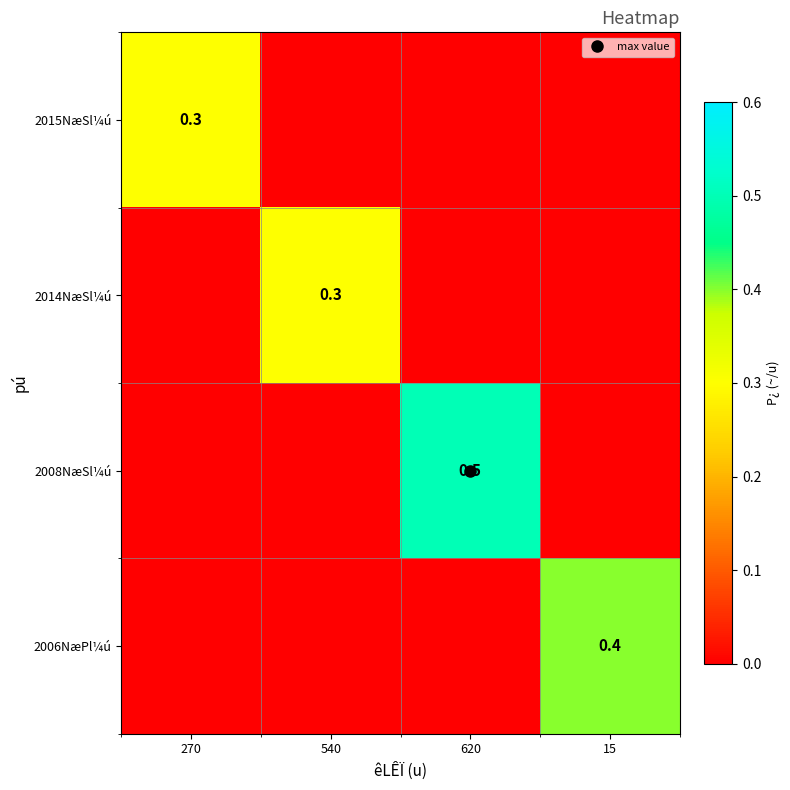

What is the highest value of the 2008NæSl¼ú series?

0.5